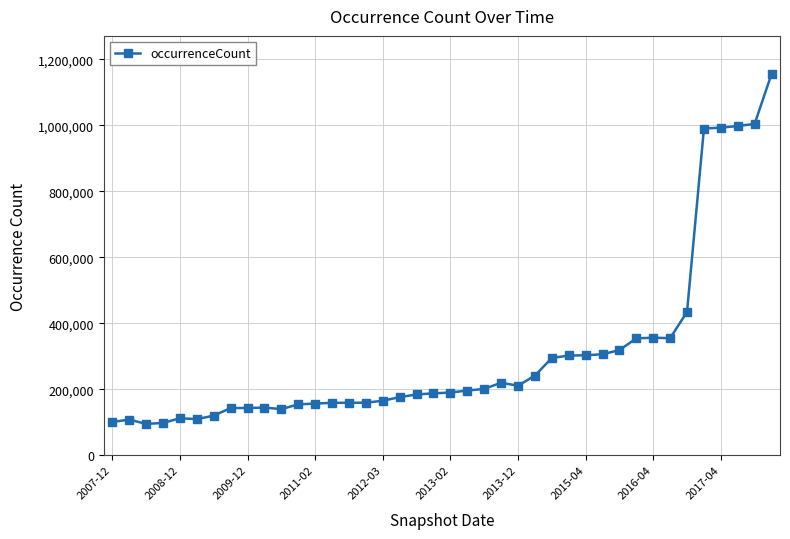

What is the value of the 19th point from the left?

183980